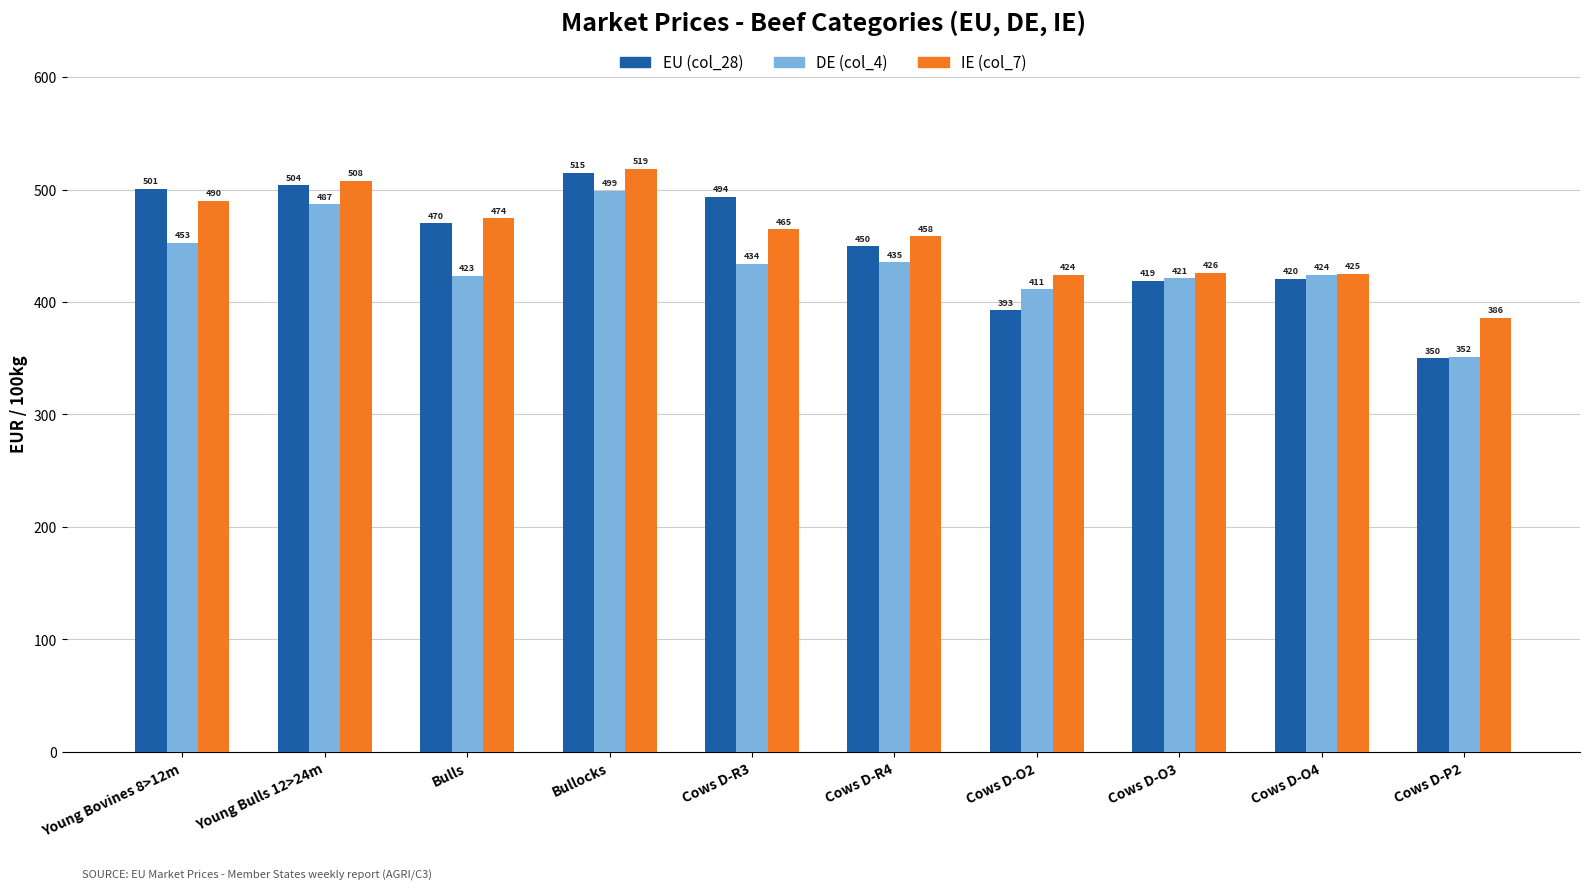

What is the spread (max minus min) of values at Bullocks?

19.4